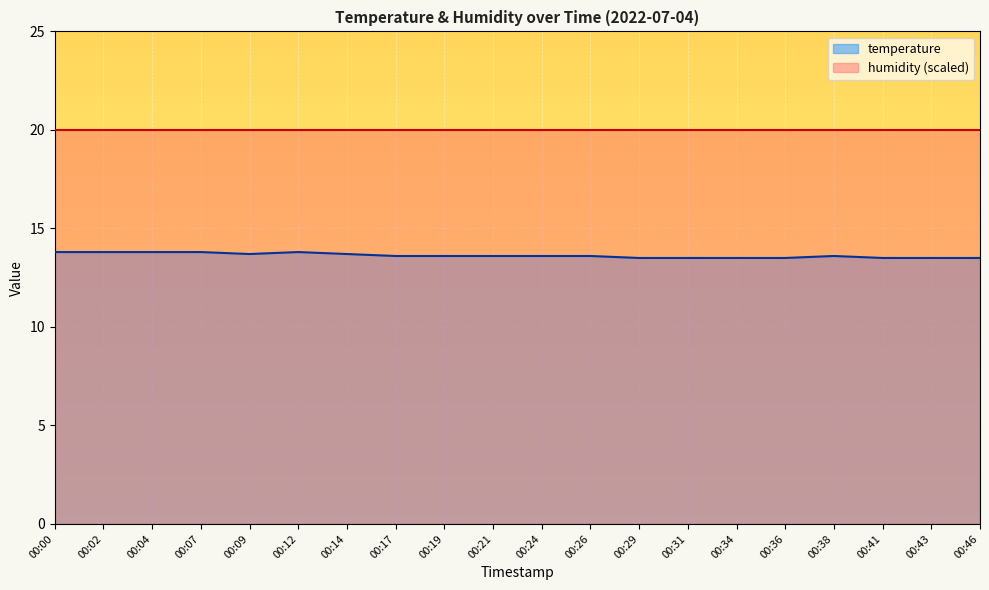

List the labels in order of value, smallest first.

00:29, 00:31, 00:34, 00:36, 00:41, 00:43, 00:46, 00:17, 00:19, 00:21, 00:24, 00:26, 00:38, 00:09, 00:14, 00:00, 00:02, 00:04, 00:07, 00:12